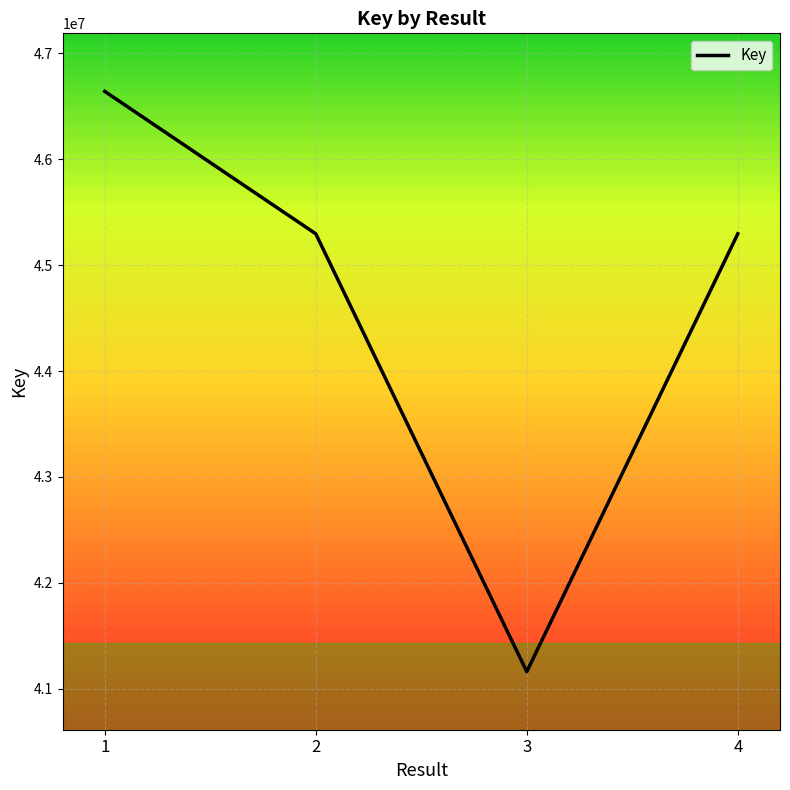

Which category has the highest value across all series?

1